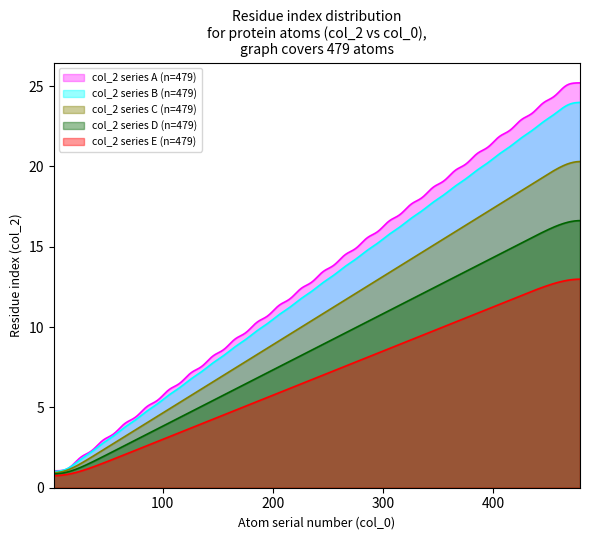

Which series has the widest spread of values?

col_2 series A (n=479)